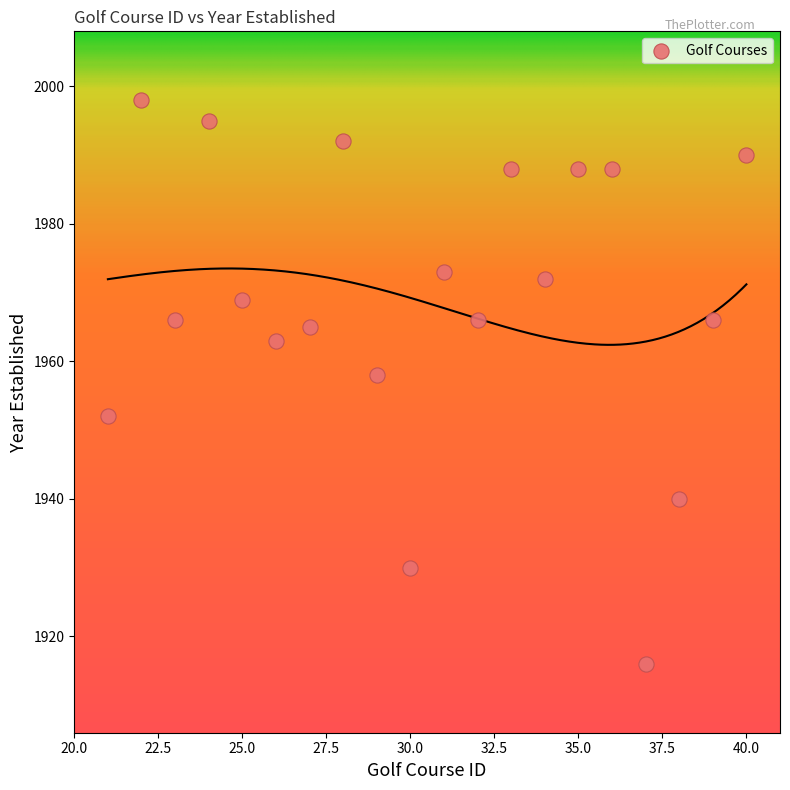

What is the range of X values (max minus min)?

19